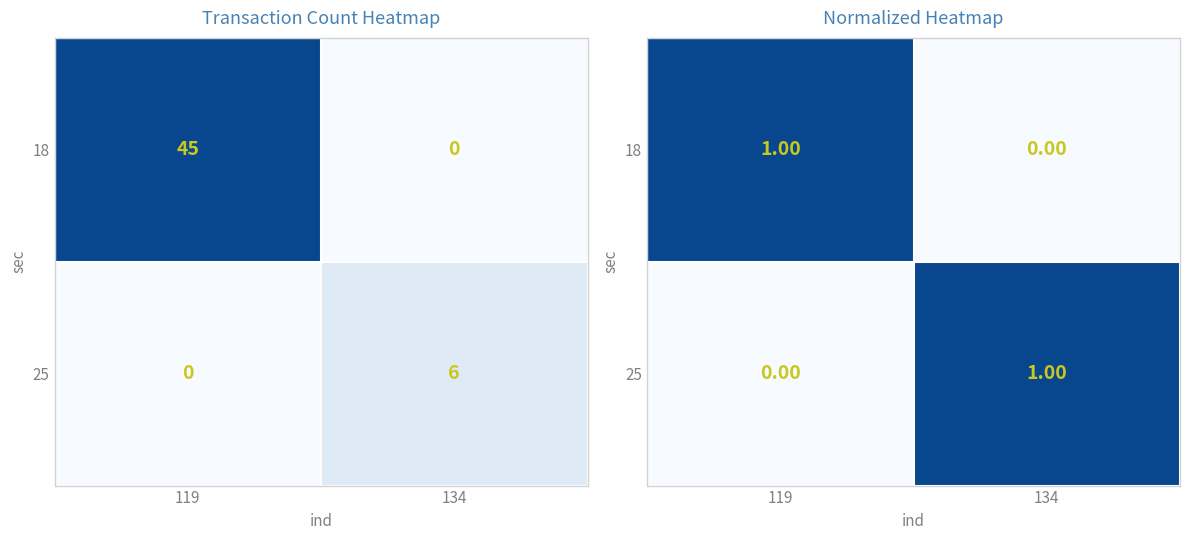

Between 119 and 134, which series saw the biggest shift?

18